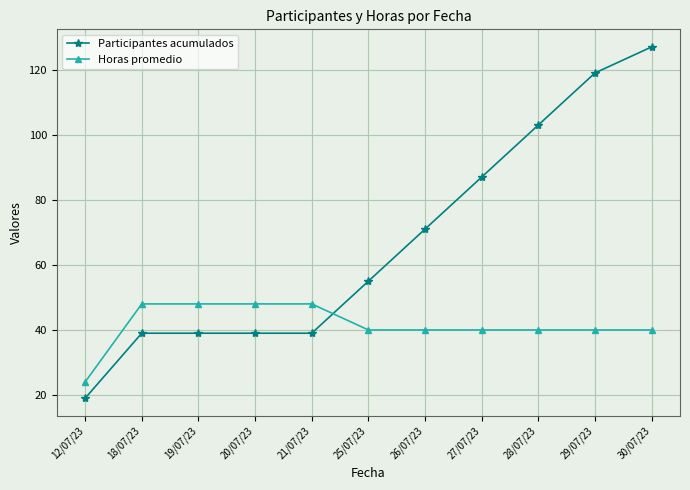

What is the total value across all series at 26/07/23?

111